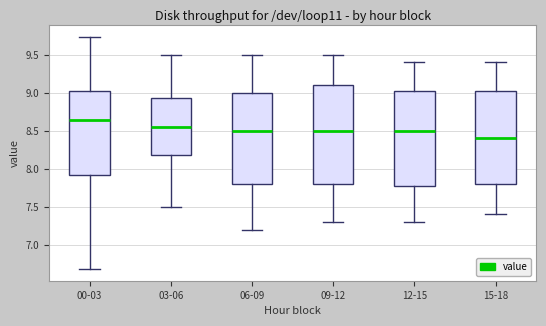

Reading left to right, transcribe this box plot: for each box, give where its median line is, the range the box spans, and where its two whiskers end, as read against the y-axis. The values are not printed on the chart, so give them approximately, as read against the axis.

00-03: median 8.65, box 7.90 to 9.05, whiskers 6.70 to 9.75
03-06: median 8.55, box 8.20 to 8.95, whiskers 7.50 to 9.50
06-09: median 8.50, box 7.80 to 9.00, whiskers 7.20 to 9.50
09-12: median 8.50, box 7.80 to 9.10, whiskers 7.30 to 9.50
12-15: median 8.50, box 7.80 to 9.05, whiskers 7.30 to 9.40
15-18: median 8.40, box 7.80 to 9.05, whiskers 7.40 to 9.40